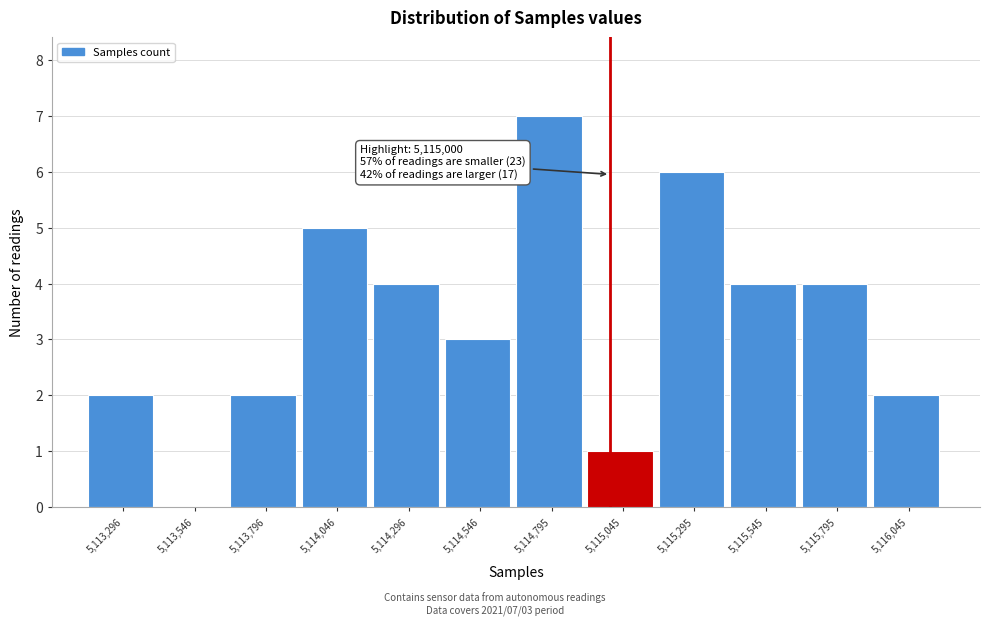

Over which range of the x-axis is the bar tallest?

5114650 to 5114900